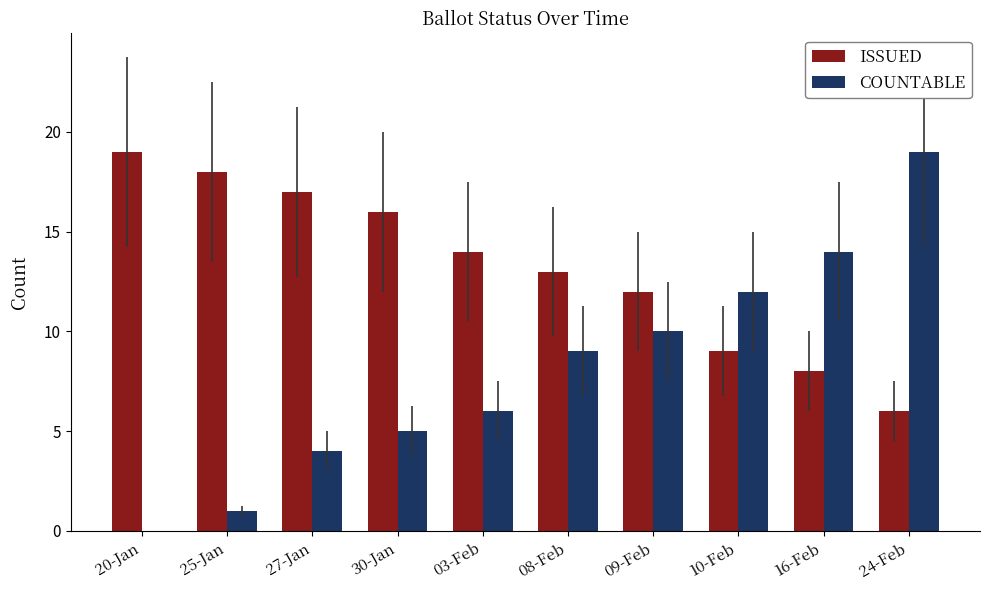

What is the sum of all COUNTABLE values?

80